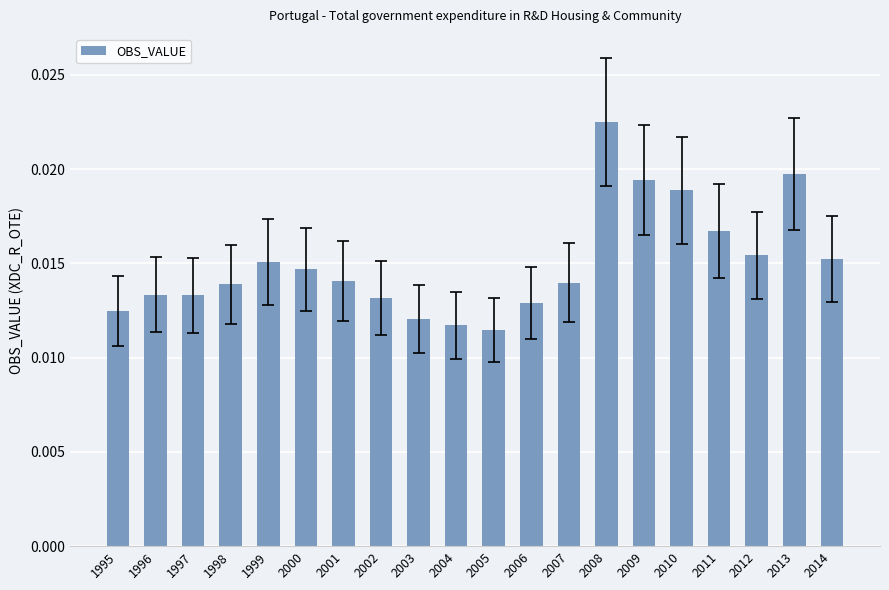

How many values are between 0 and 1?

20